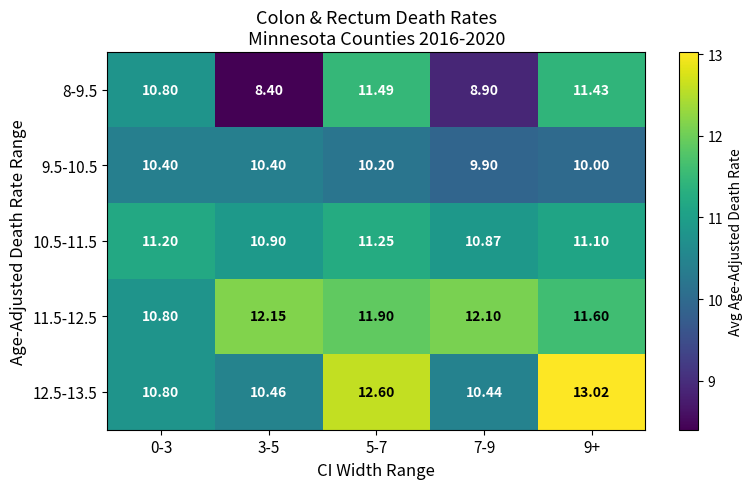

Is the value of 12.5-13.5 at 5-7 greater than the value of 10.5-11.5 at 9+?

Yes